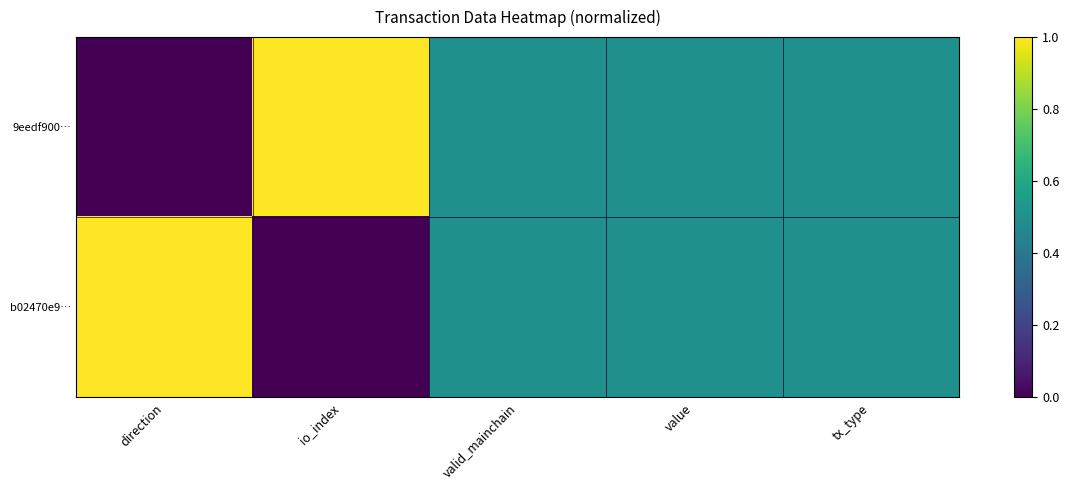

At which category is the sum across all series the highest?

direction